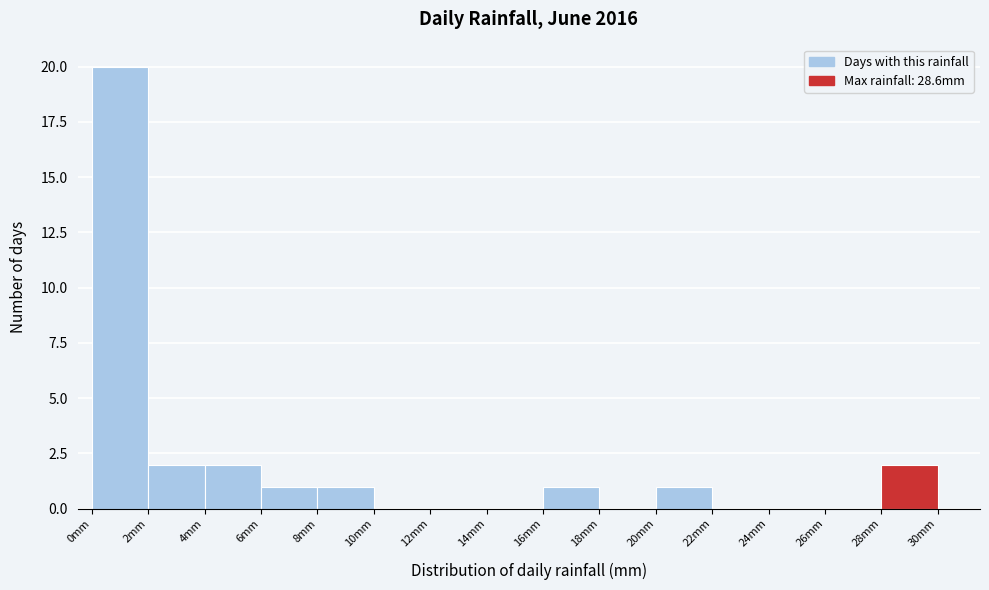

Which range on the x-axis has the tallest bar?

0 to 2